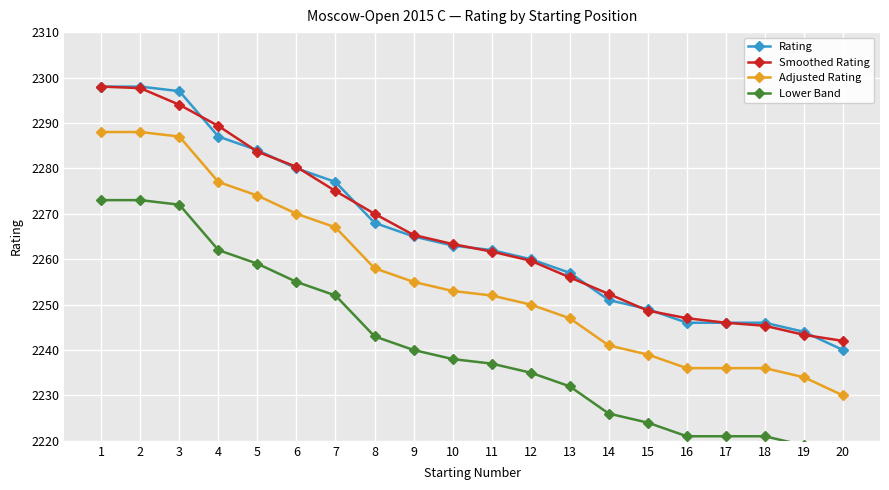

What is the total value across all series at 18?

8948.3